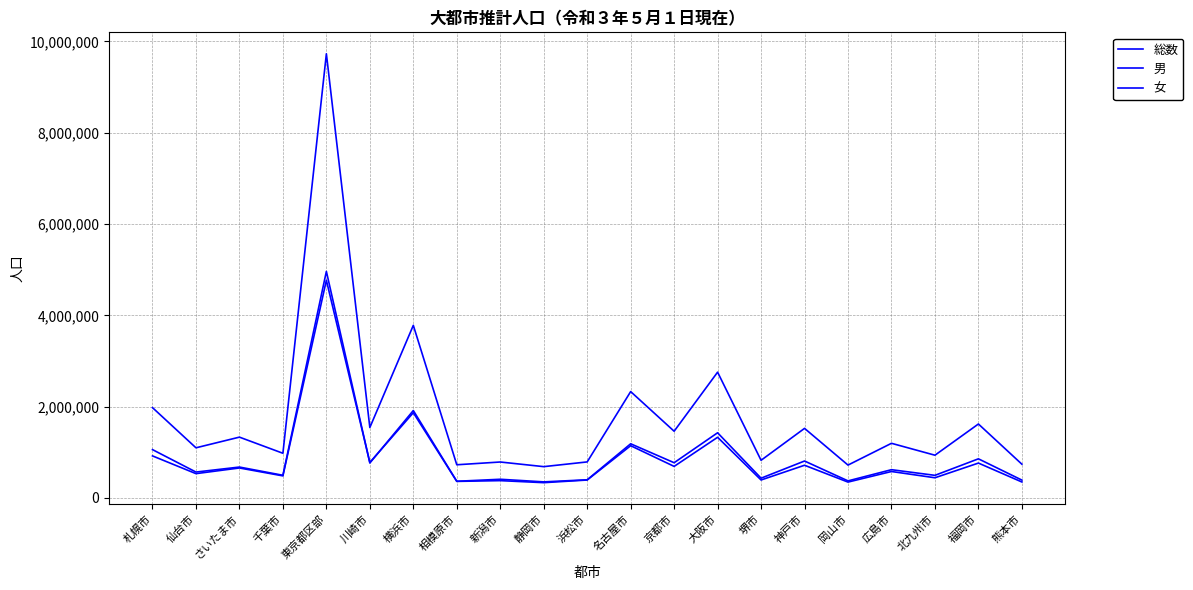

Which series has the widest spread of values?

総数